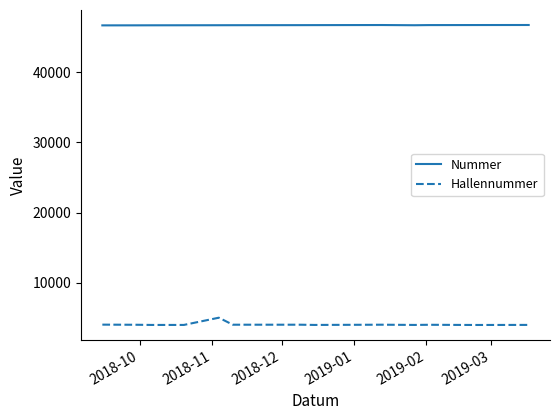

Rank the series by their average value, from highest to lowest.

Nummer, Hallennummer